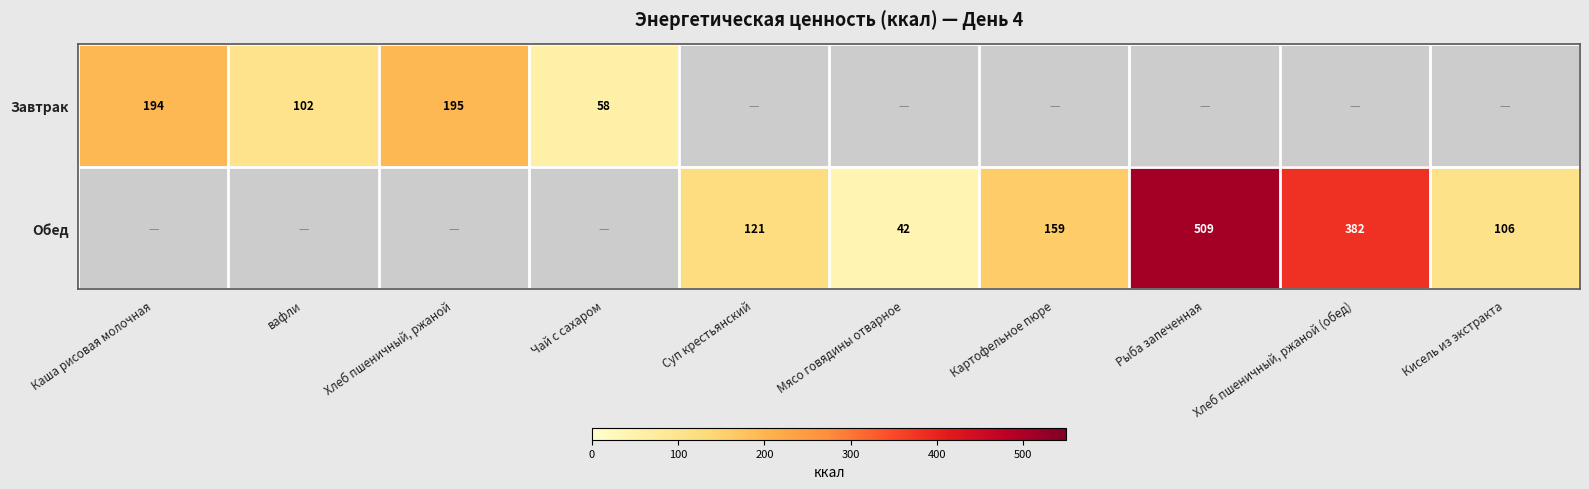

True or false: Обед has a value of 159 at Картофельное пюре.

True